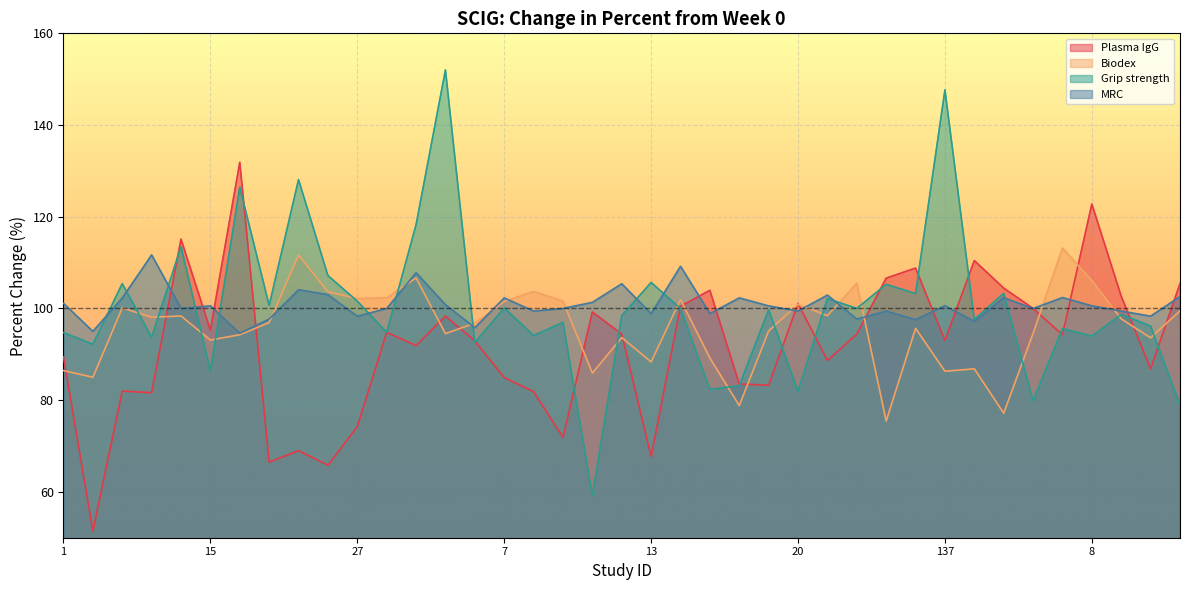

After their last crossing, which series has the higher values: Plasma IgG or MRC?

Plasma IgG